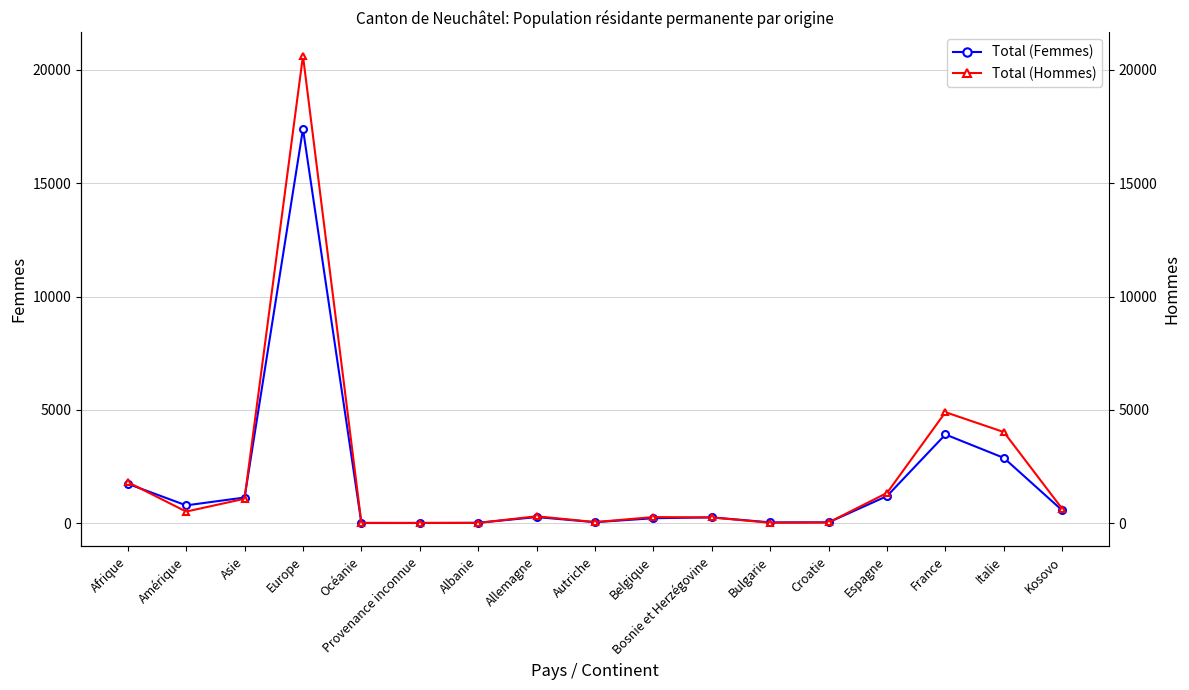

What is the value of the Total (Femmes) point at the 16th from the left?

2881